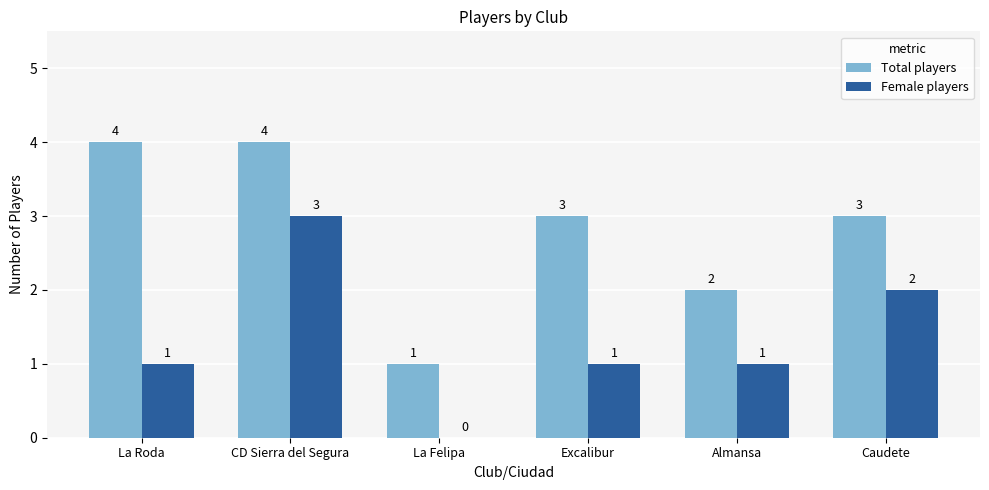

Which series has the largest total across all categories?

Total players